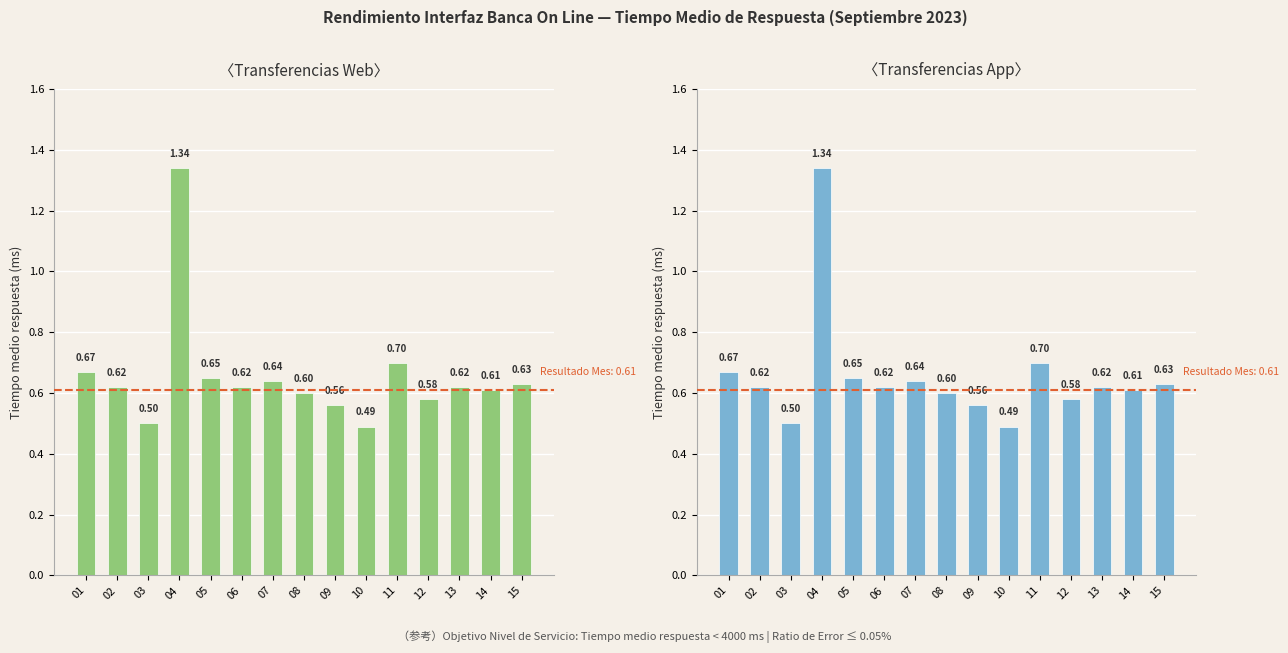

Which has a higher value, 06 or 05?

05